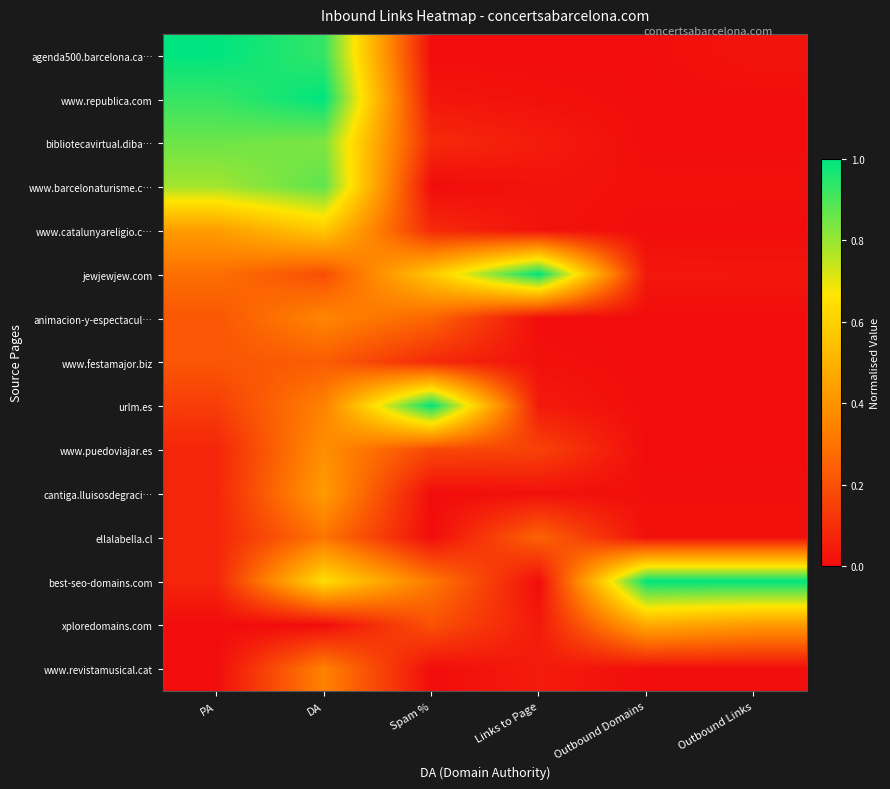

Reading left to right, list all the values displayed in this chart.

agenda500.barcelona.ca…: PA=1.0	DA=0.9	Spam %=0.0	Links to Page=0.0	Outbound Domains=0.0	Outbound Links=0.0
www.republica.com: PA=0.9	DA=1.0	Spam %=0.0	Links to Page=0.0	Outbound Domains=0.0	Outbound Links=0.0
bibliotecavirtual.diba…: PA=0.9	DA=0.8	Spam %=0.1	Links to Page=0.0	Outbound Domains=0.0	Outbound Links=0.0
www.barcelonaturisme.c…: PA=0.8	DA=0.9	Spam %=0.0	Links to Page=0.0	Outbound Domains=0.0	Outbound Links=0.0
www.catalunyareligio.c…: PA=0.4	DA=0.6	Spam %=0.1	Links to Page=0.0	Outbound Domains=0.0	Outbound Links=0.0
jewjewjew.com: PA=0.3	DA=0.2	Spam %=0.6	Links to Page=1.0	Outbound Domains=0.0	Outbound Links=0.0
animacion-y-espectacul…: PA=0.2	DA=0.4	Spam %=0.3	Links to Page=0.0	Outbound Domains=0.0	Outbound Links=0.0
www.festamajor.biz: PA=0.2	DA=0.2	Spam %=0.1	Links to Page=0.0	Outbound Domains=0.0	Outbound Links=0.0
urlm.es: PA=0.1	DA=0.3	Spam %=1.0	Links to Page=0.0	Outbound Domains=0.0	Outbound Links=0.0
www.puedoviajar.es: PA=0.1	DA=0.4	Spam %=0.2	Links to Page=0.2	Outbound Domains=0.0	Outbound Links=0.0
cantiga.lluisosdegraci…: PA=0.1	DA=0.4	Spam %=0.0	Links to Page=0.0	Outbound Domains=0.0	Outbound Links=0.0
ellalabella.cl: PA=0.1	DA=0.3	Spam %=0.0	Links to Page=0.3	Outbound Domains=0.0	Outbound Links=0.0
best-seo-domains.com: PA=0.1	DA=0.6	Spam %=0.3	Links to Page=0.0	Outbound Domains=1.0	Outbound Links=1.0
xploredomains.com: PA=0.0	DA=0.0	Spam %=0.2	Links to Page=0.0	Outbound Domains=0.5	Outbound Links=0.4
www.revistamusical.cat: PA=0.0	DA=0.3	Spam %=0.0	Links to Page=0.0	Outbound Domains=0.0	Outbound Links=0.0